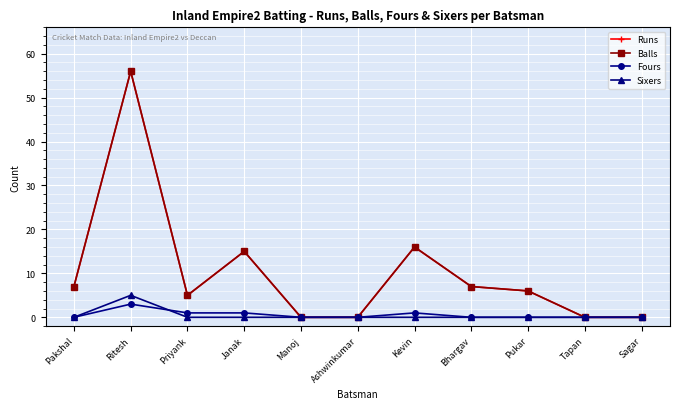

Does the chart have visible grid lines?

Yes